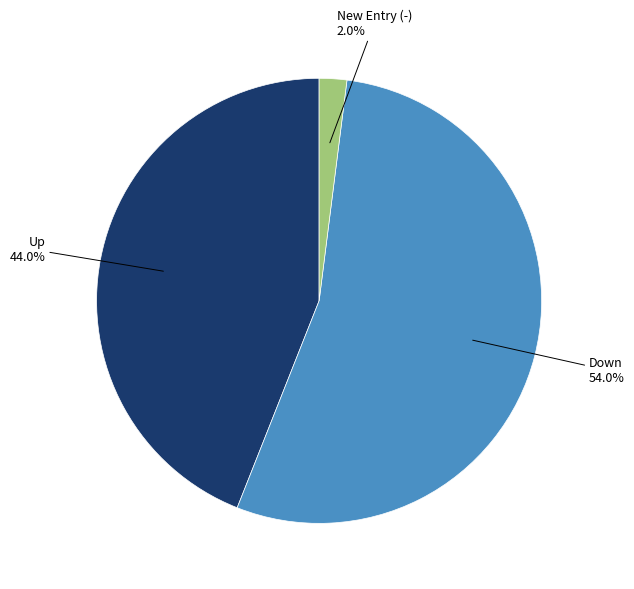

Does any single category account for the majority?

Yes